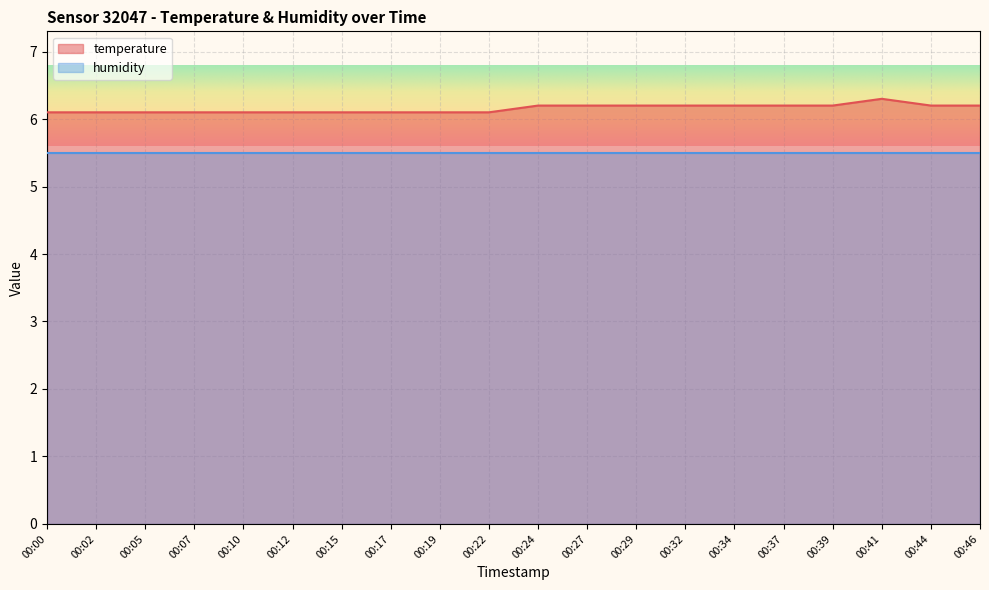

What is the value of the 1st point from the left?

6.1